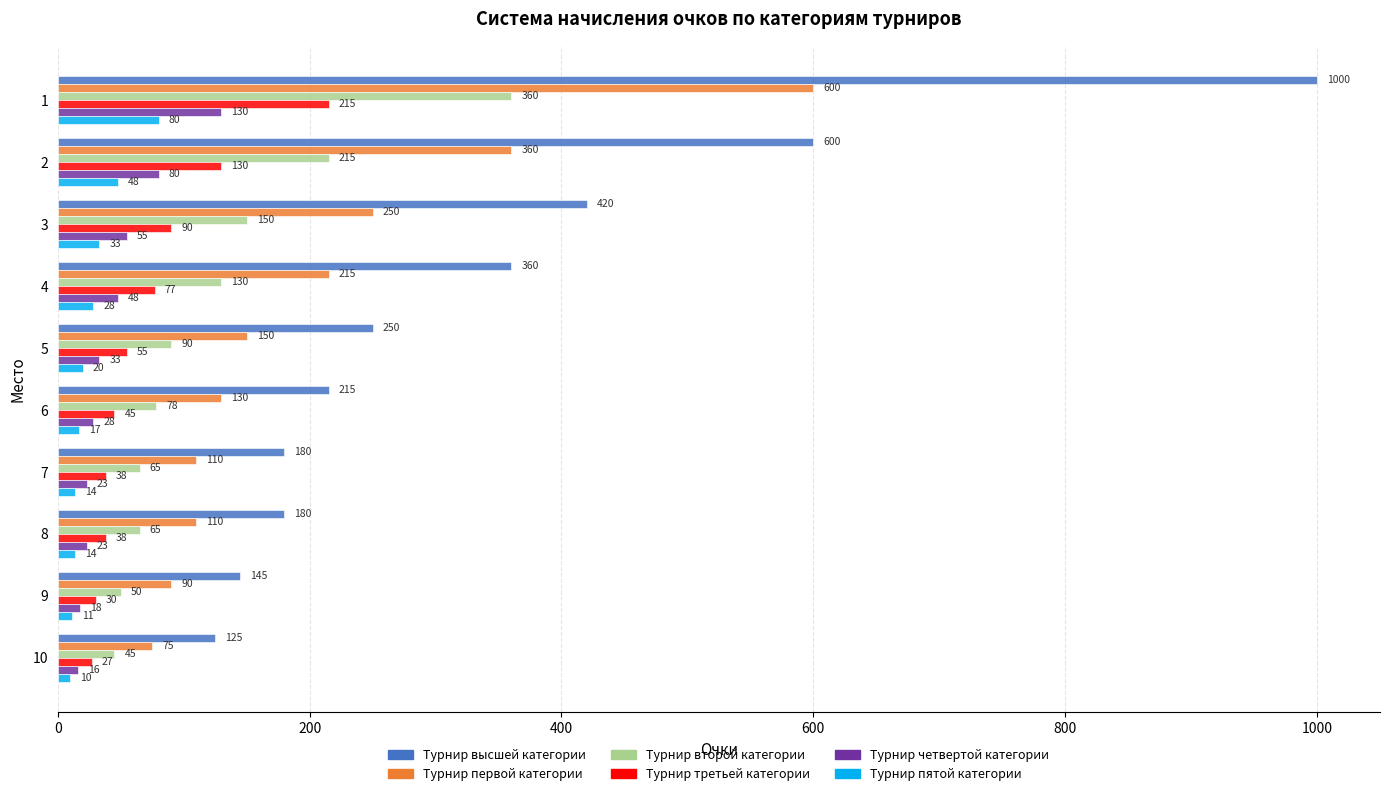

Read the Турнир высшей категории value at 10, to the nearest 100.

100